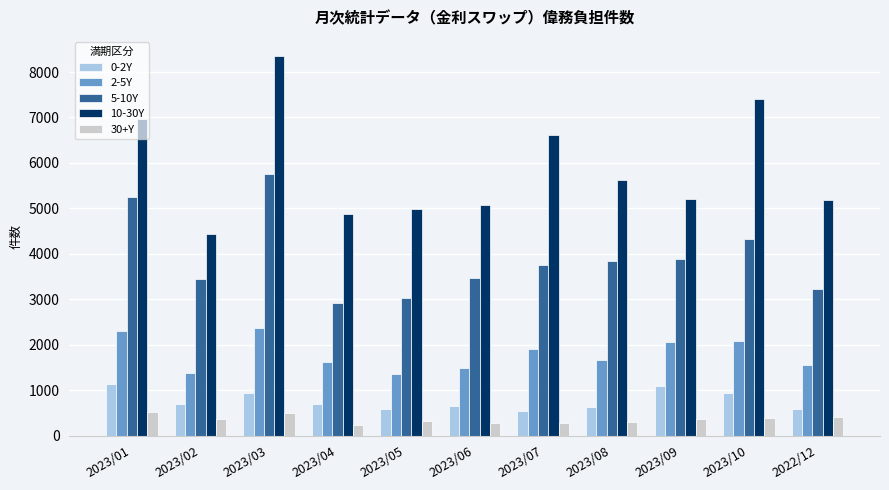

What value does the 30+Y series have at 2023/04, to the nearest 5?

235